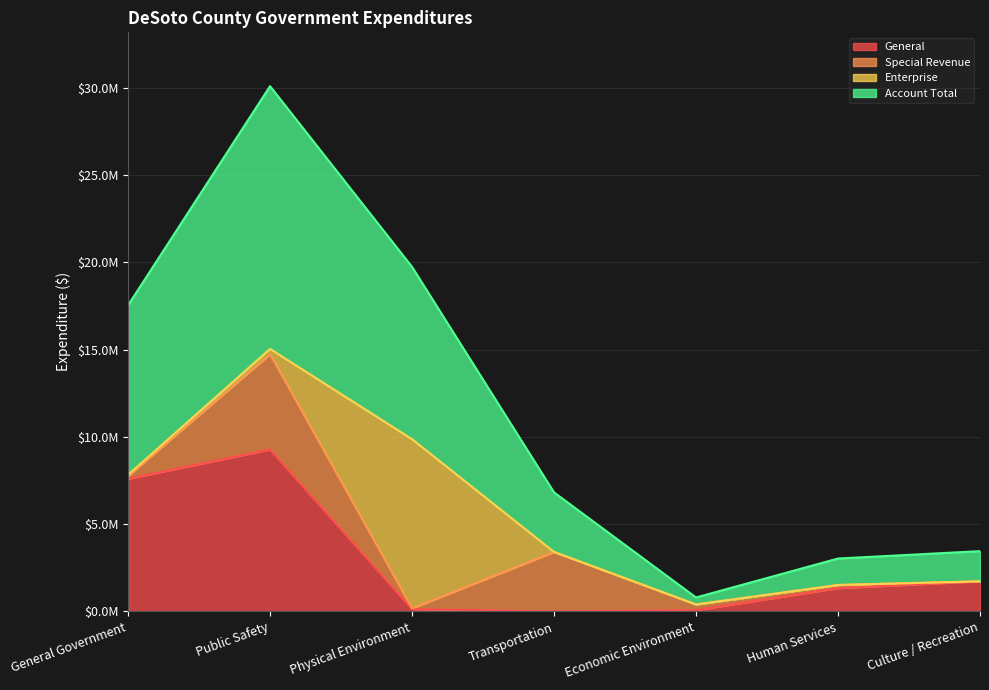

The General series shows 3125794 at Transportation. True or false?

False